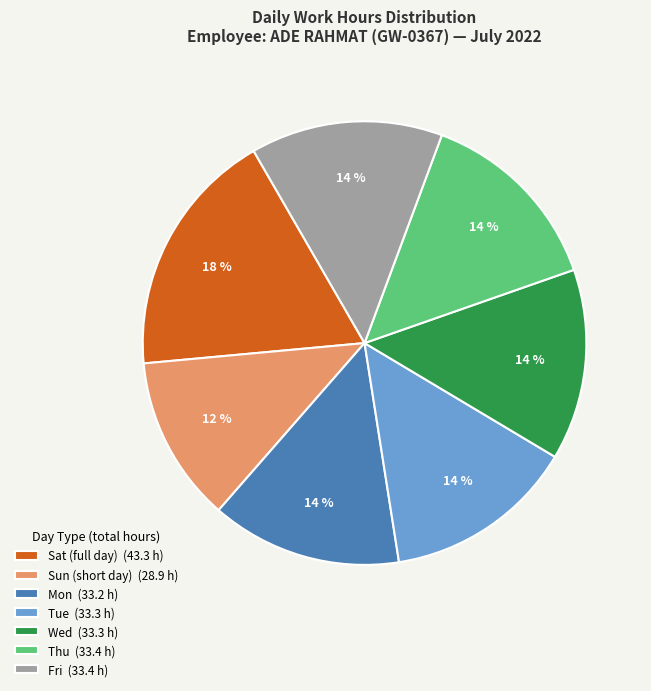

How many segments does this pie chart have?

7